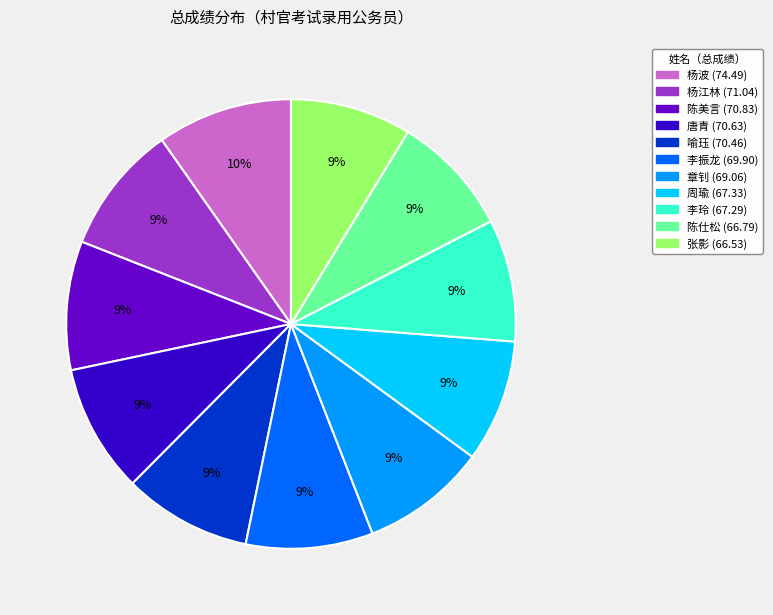

True or false: 周瑜 accounts for 21% of the total.

False